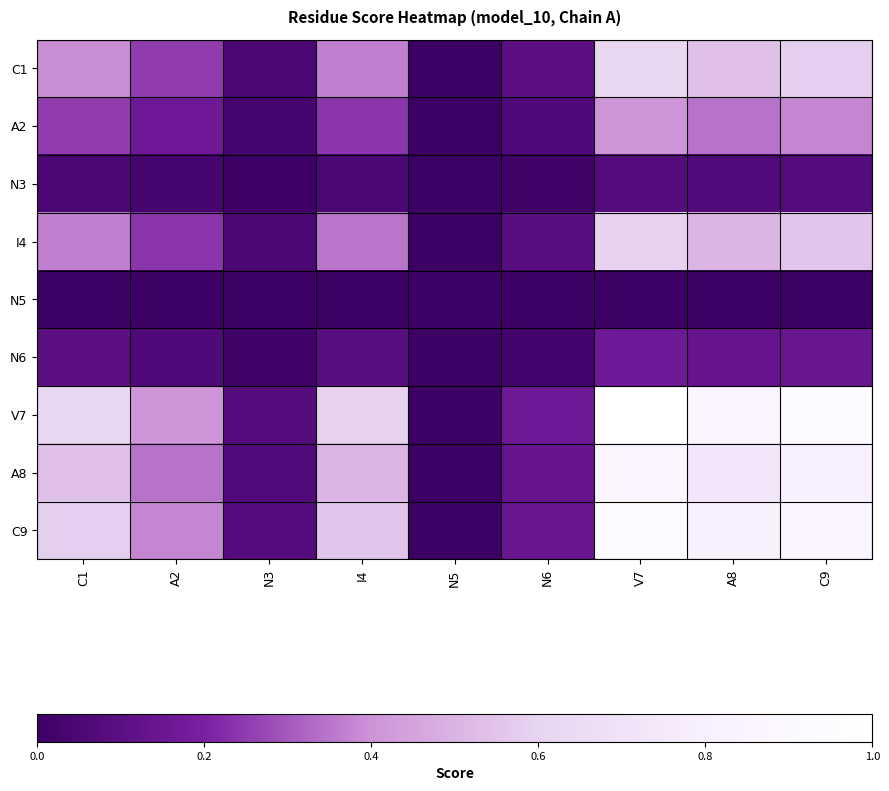

Reading left to right, transcribe all the data shown in this chart.

C1: C1=0.4	A2=0.3	N3=0.1	I4=0.4	N5=0.0	N6=0.1	V7=0.6	A8=0.5	C9=0.6
A2: C1=0.3	A2=0.2	N3=0.0	I4=0.2	N5=0.0	N6=0.1	V7=0.4	A8=0.3	C9=0.4
N3: C1=0.1	A2=0.0	N3=0.0	I4=0.0	N5=0.0	N6=0.0	V7=0.1	A8=0.1	C9=0.1
I4: C1=0.4	A2=0.2	N3=0.0	I4=0.4	N5=0.0	N6=0.1	V7=0.6	A8=0.5	C9=0.6
N5: C1=0.0	A2=0.0	N3=0.0	I4=0.0	N5=0.0	N6=0.0	V7=0.0	A8=0.0	C9=0.0
N6: C1=0.1	A2=0.1	N3=0.0	I4=0.1	N5=0.0	N6=0.0	V7=0.2	A8=0.1	C9=0.1
V7: C1=0.6	A2=0.4	N3=0.1	I4=0.6	N5=0.0	N6=0.2	V7=1.0	A8=0.9	C9=0.9
A8: C1=0.5	A2=0.3	N3=0.1	I4=0.5	N5=0.0	N6=0.1	V7=0.9	A8=0.7	C9=0.8
C9: C1=0.6	A2=0.4	N3=0.1	I4=0.6	N5=0.0	N6=0.1	V7=0.9	A8=0.8	C9=0.9